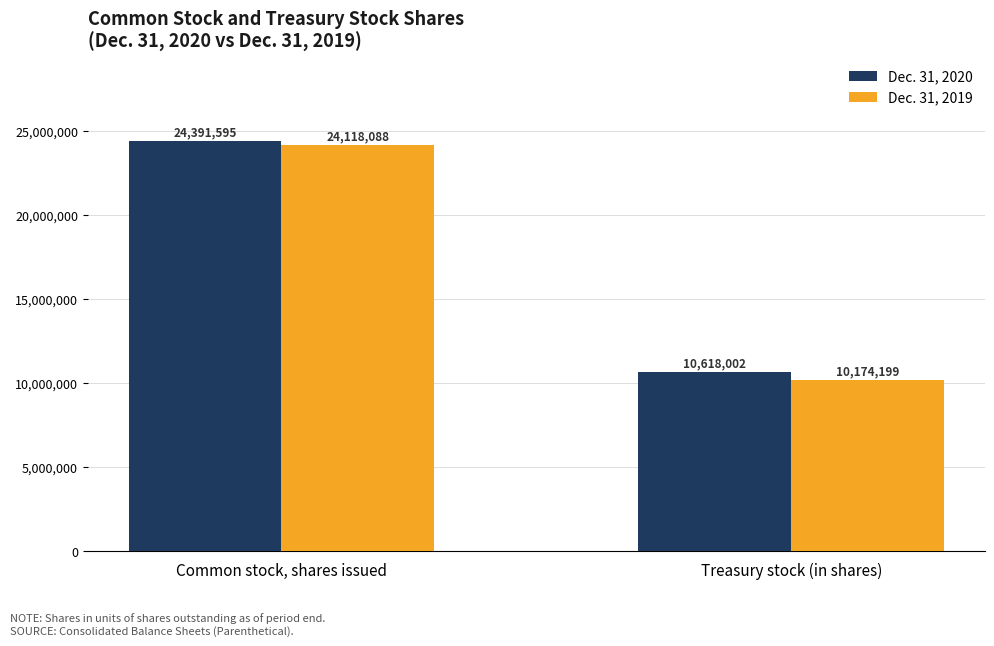

What is the minimum value for Dec. 31, 2020?

10618002